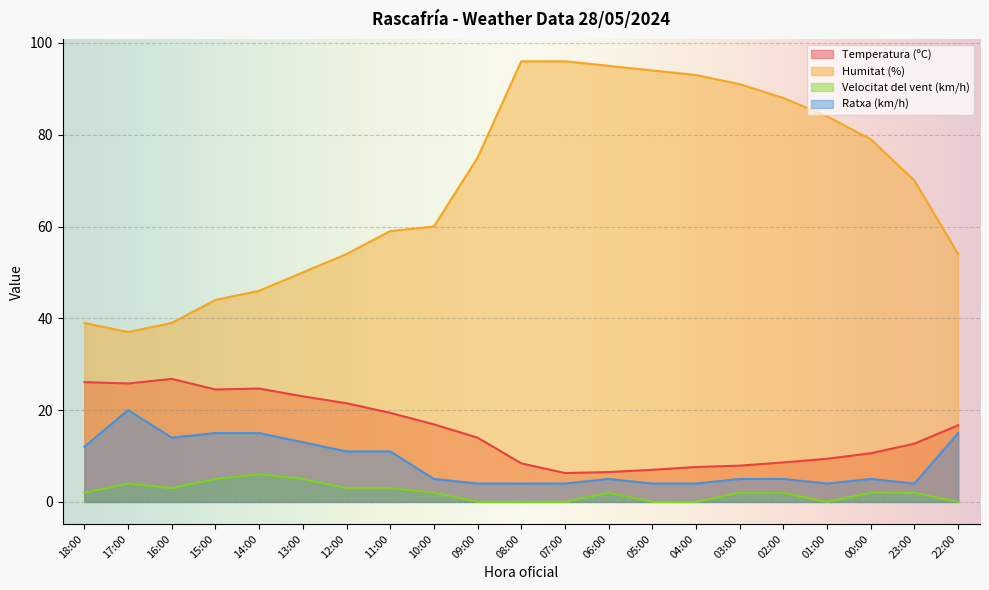

Which series has the largest total across all categories?

Humitat (%)